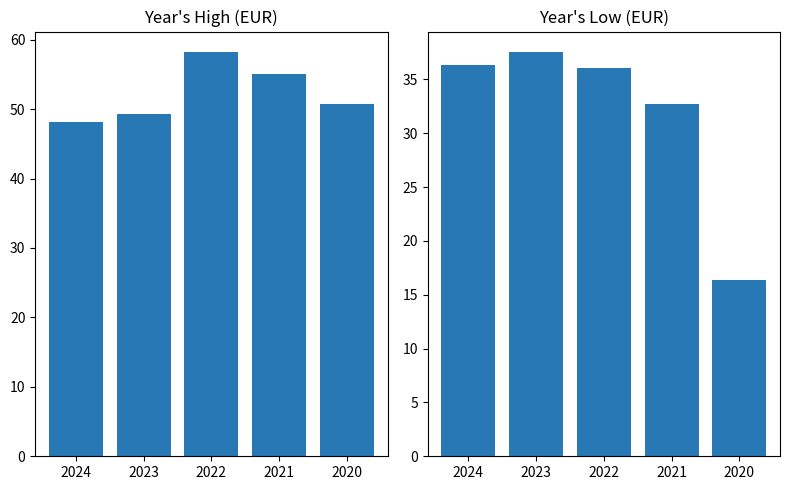

At how many categories does at least one series exceed 32?

5